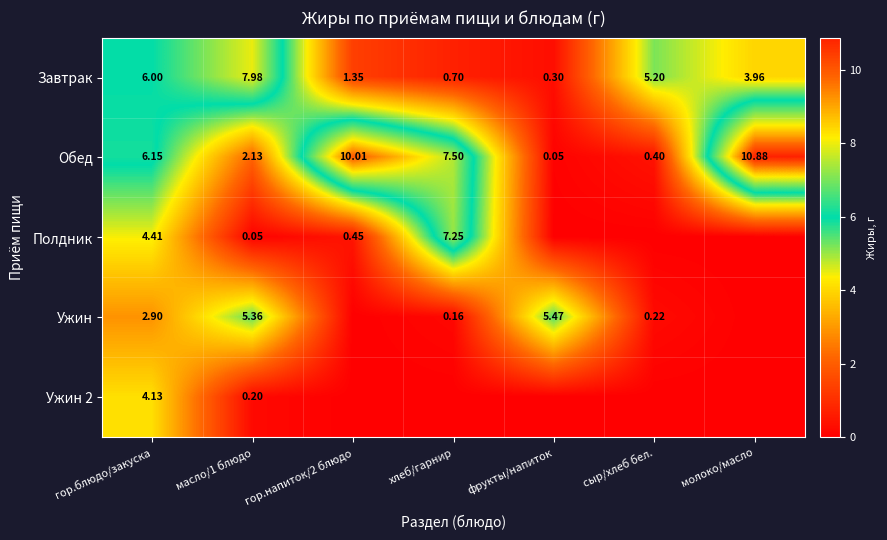

Is the value of Завтрак at молоко/масло greater than the value of Ужин at фрукты/напиток?

No